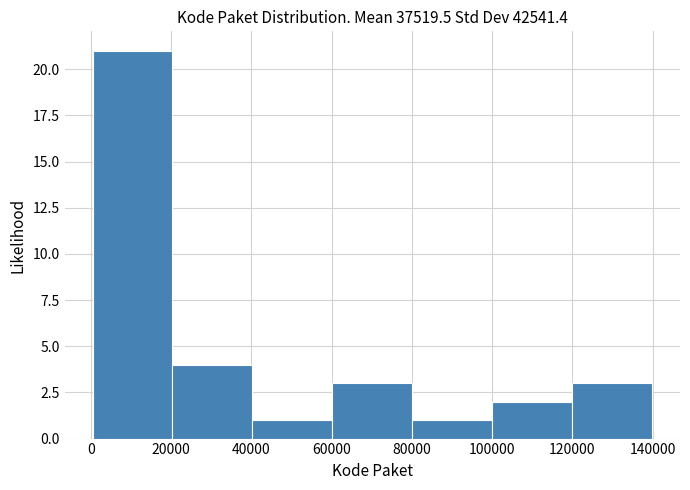

Reading left to right, list every bar in this chart as the range it spans on the x-axis followed by its height. Neither the bar edges nor the heights are printed on the chart, so give them approximately, as read against the axes.

0 to 20000: 21
20000 to 40000: 4
40000 to 60000: 1
60000 to 80000: 3
80000 to 100000: 1
100000 to 120000: 2
120000 to 140000: 3